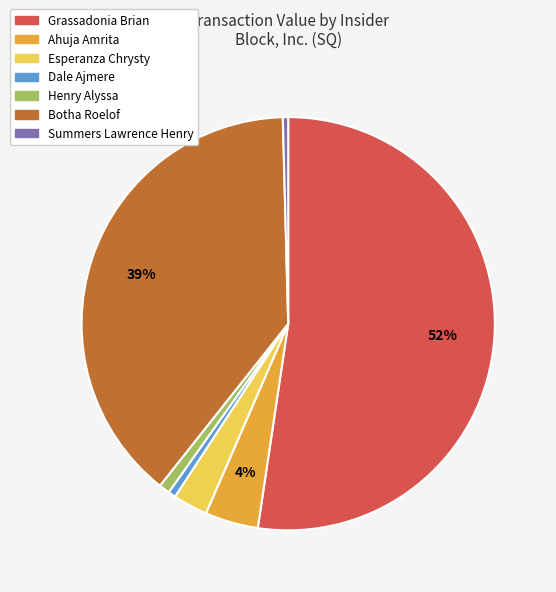

The Botha Roelof slice represents 39% of the pie. True or false?

True